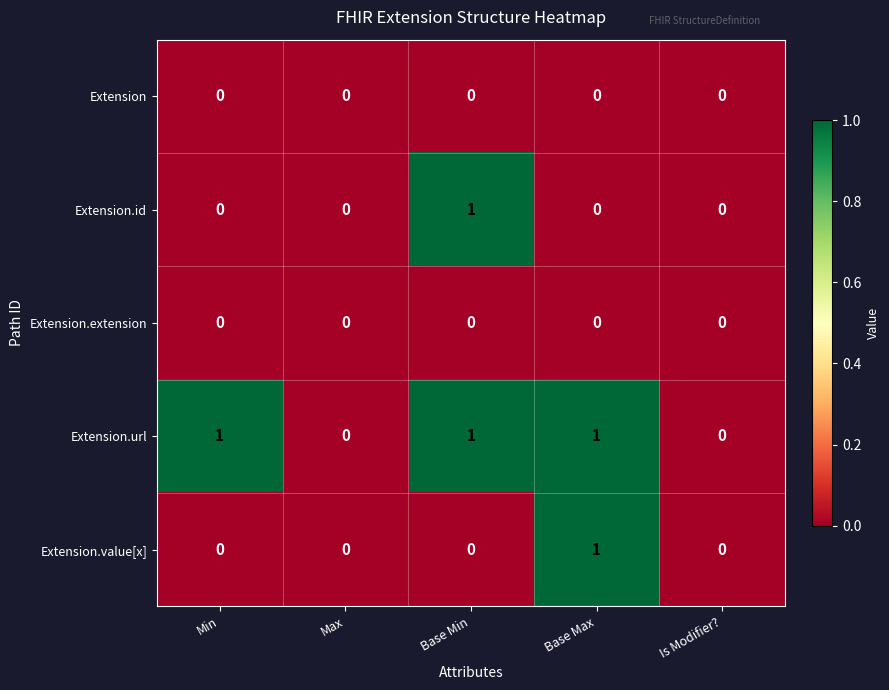

How many distinct data groups are displayed?

5